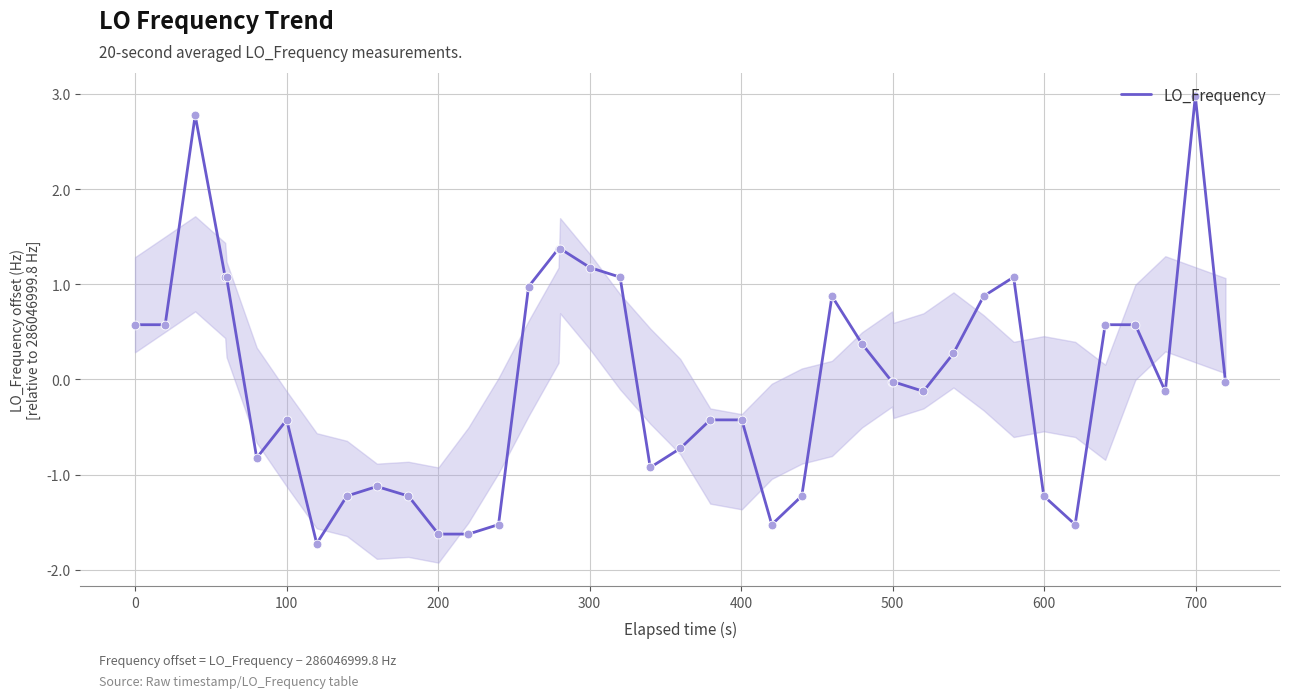

What is the highest value of the LO_Frequency series?

3.0